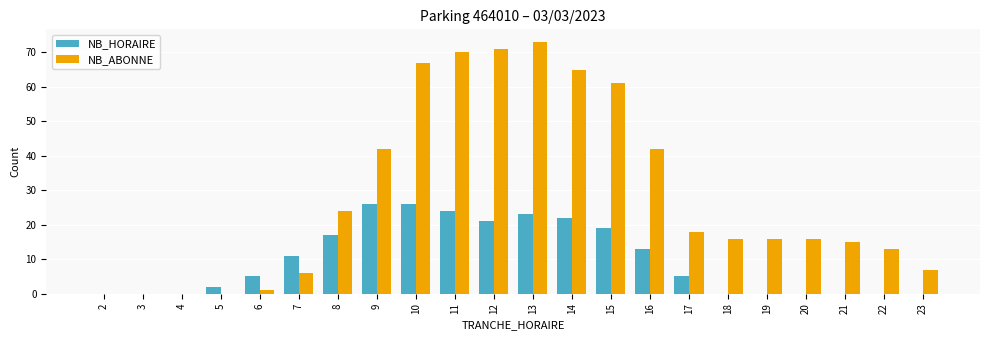

Does the chart contain stacked bars?

No